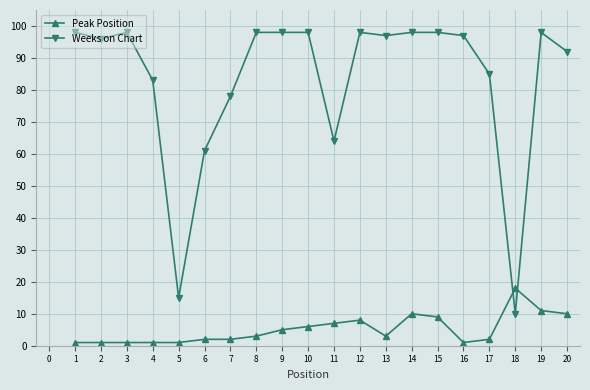

Rank the series by their maximum value, from lowest to highest.

Peak Position, Weeks on Chart